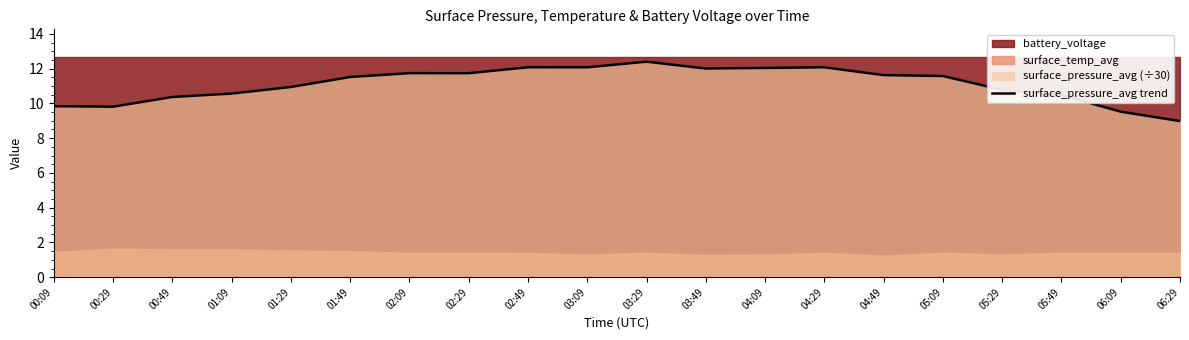

What is the maximum value shown in the chart?

12.4